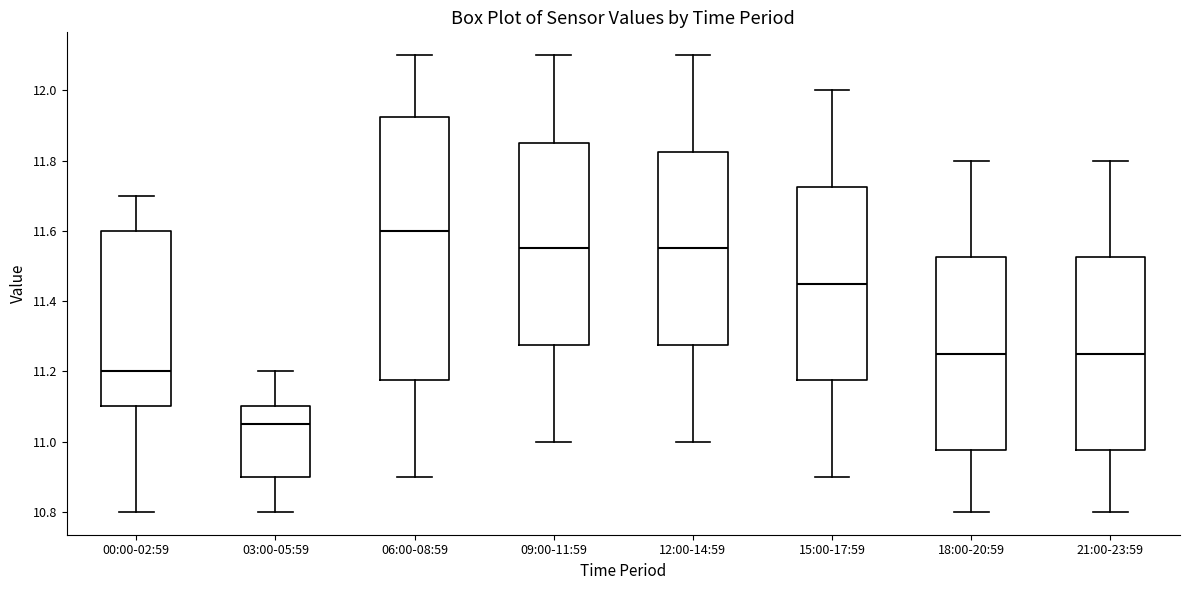

Which box is the tallest, from its lower edge to its upper edge?

06:00-08:59